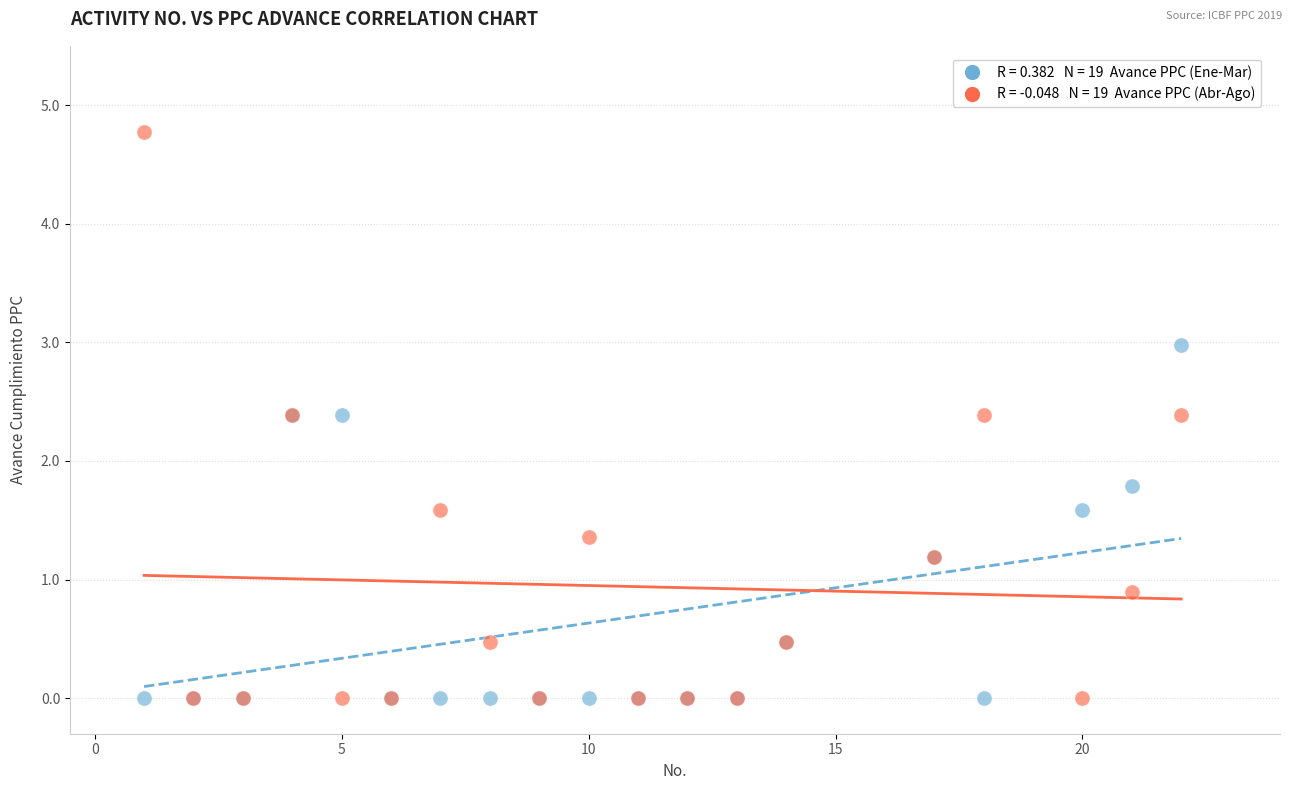

Across all series, what Y value is closest to 2?

1.8